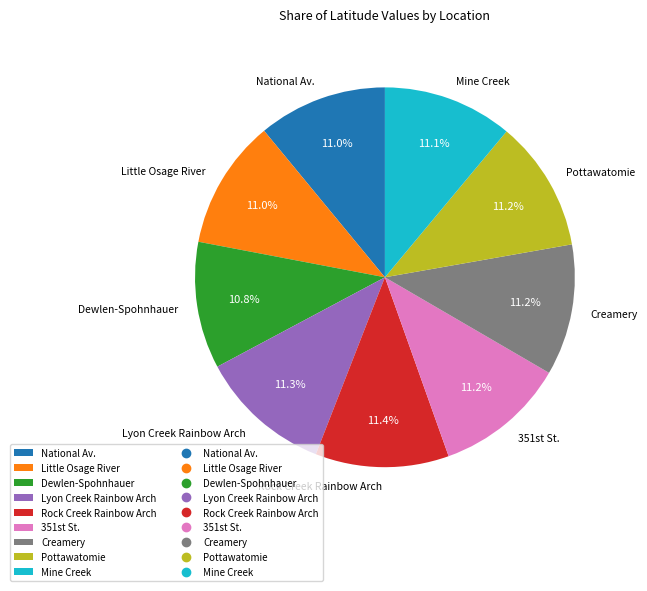

True or false: Mine Creek accounts for 2% of the total.

False